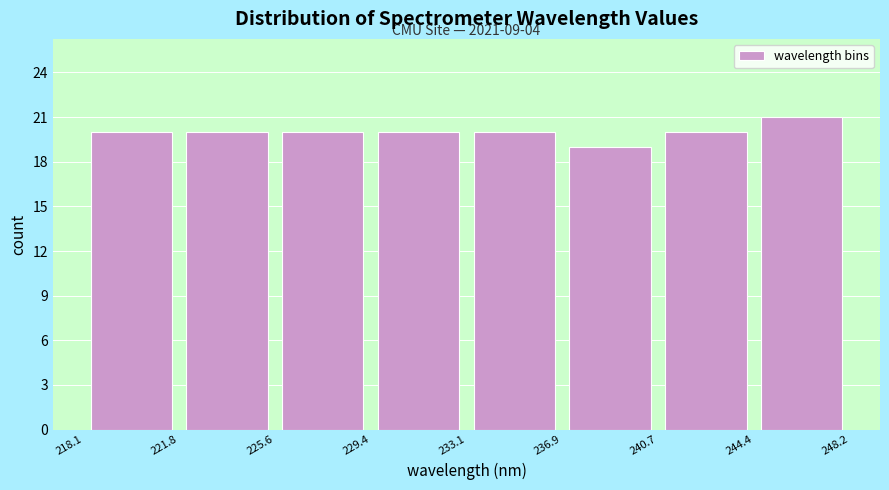

Which range on the x-axis has the tallest bar?

244.4 to 248.2